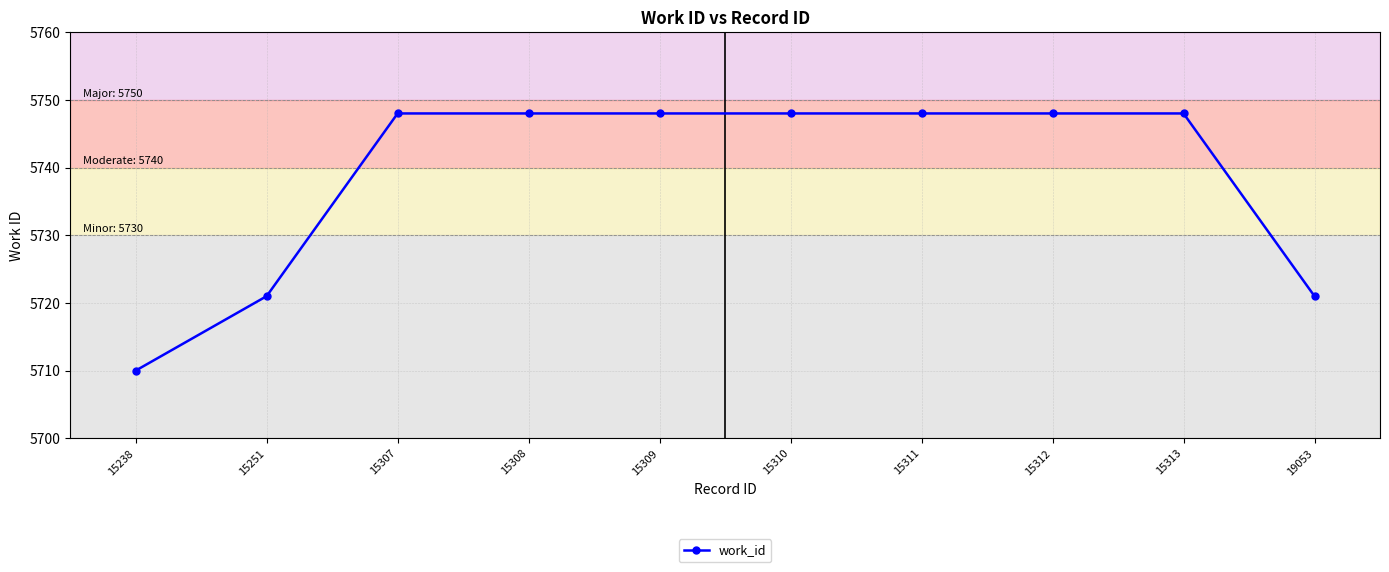

Between 15251 and 15308, which is larger?

15308